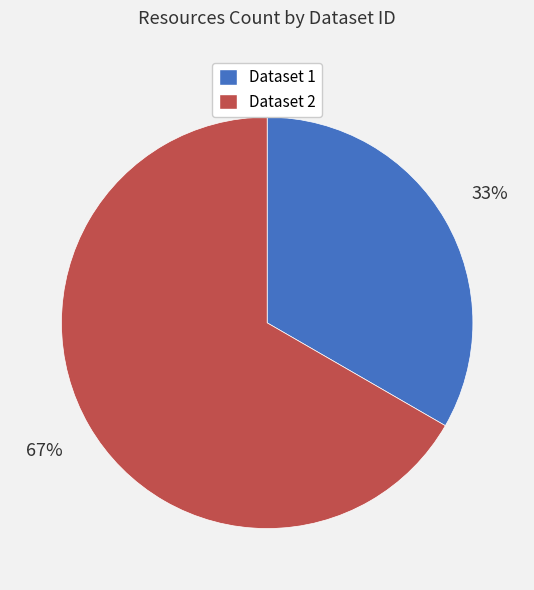

Is there a majority slice in this chart?

Yes